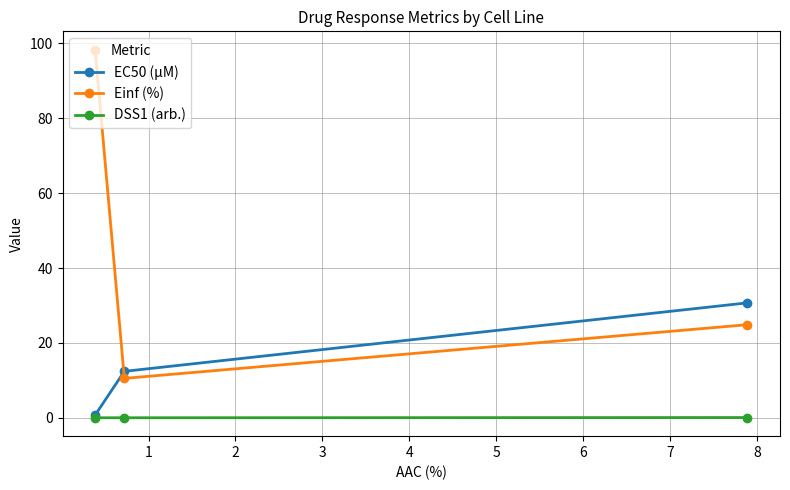

Which series has the largest range (max minus min)?

Einf (%)